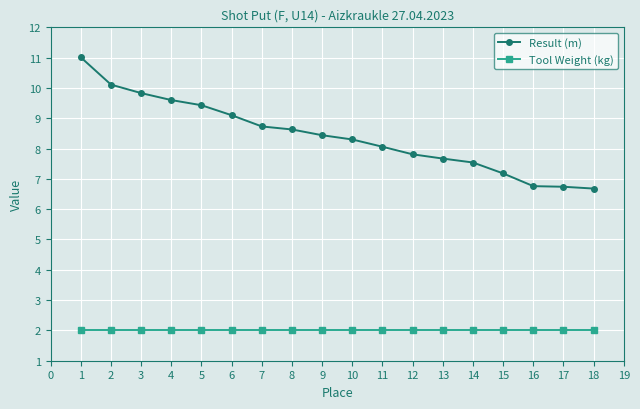

At 3, list the series in order from largest to smallest.

Result (m), Tool Weight (kg)